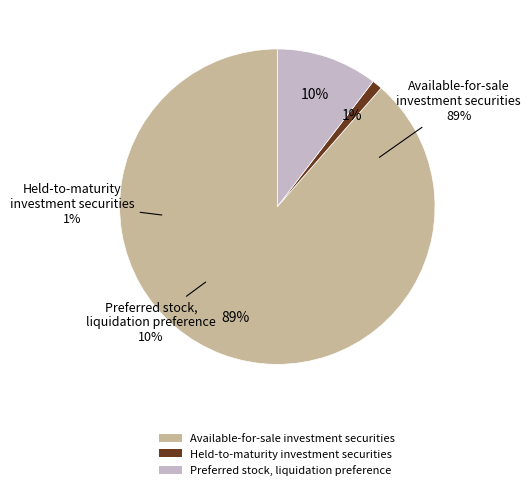

Does Available-for-sale investment securities account for over 50% of the chart?

Yes